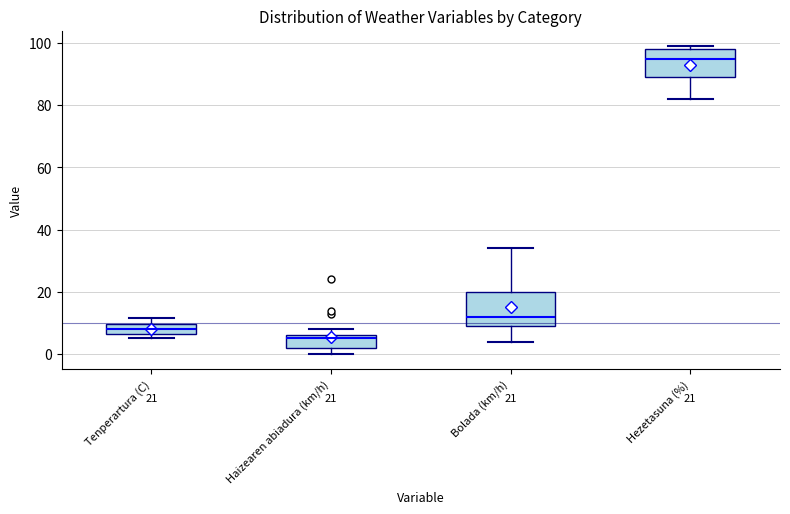

Which box's median line is the lowest?

Haizearen abiadura (km/h)